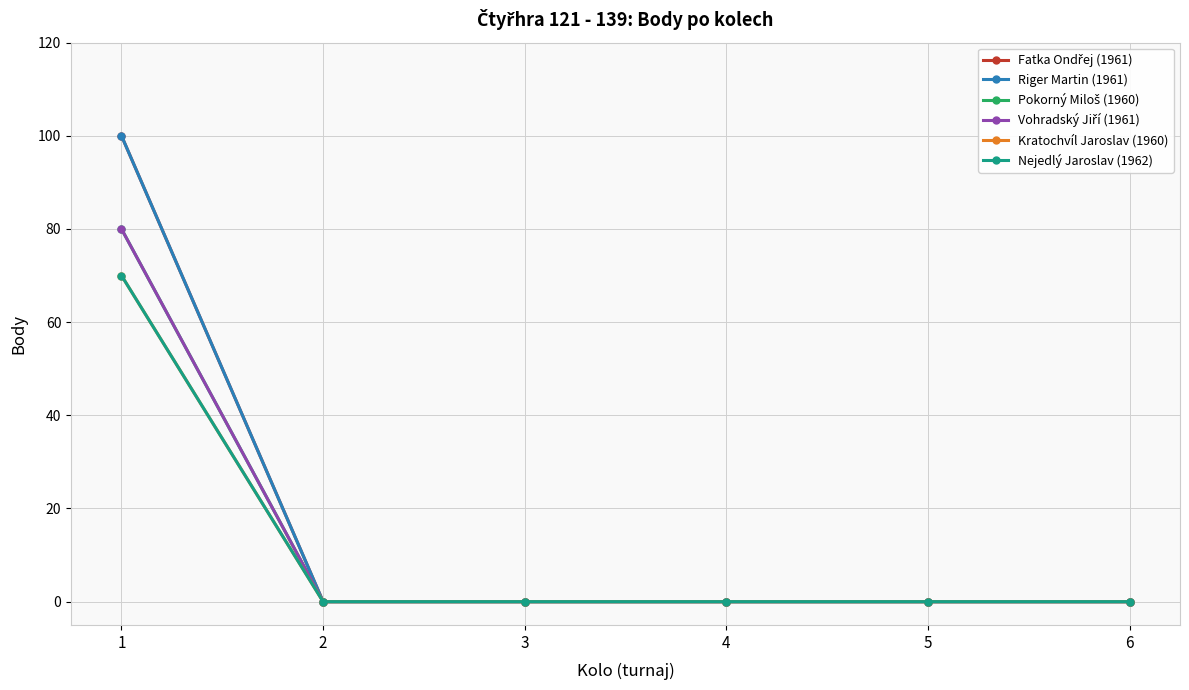

Reading left to right, extract all data points from this chart.

Fatka Ondřej (1961): 100	0	0	0	0	0
Riger Martin (1961): 100	0	0	0	0	0
Pokorný Miloš (1960): 80	0	0	0	0	0
Vohradský Jiří (1961): 80	0	0	0	0	0
Kratochvíl Jaroslav (1960): 70	0	0	0	0	0
Nejedlý Jaroslav (1962): 70	0	0	0	0	0